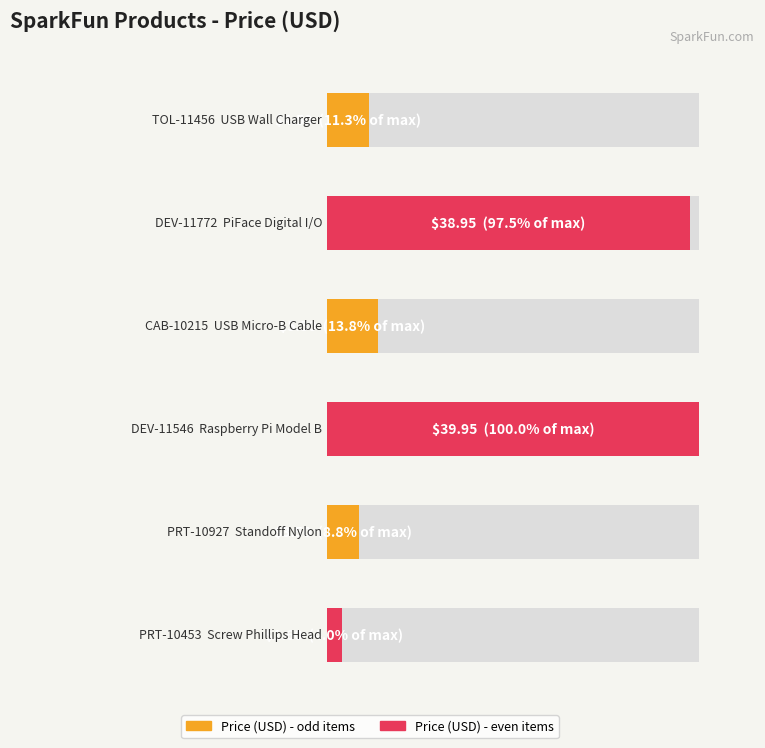

Rank the categories by value from lowest to highest.

PRT-10453, PRT-10927, TOL-11456, CAB-10215, DEV-11772, DEV-11546